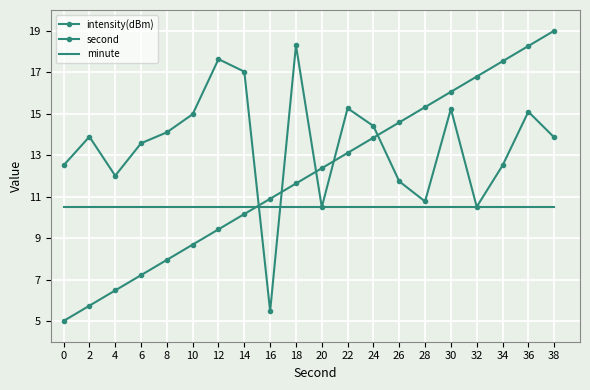

Where is the first local minimum for intensity(dBm)?

4